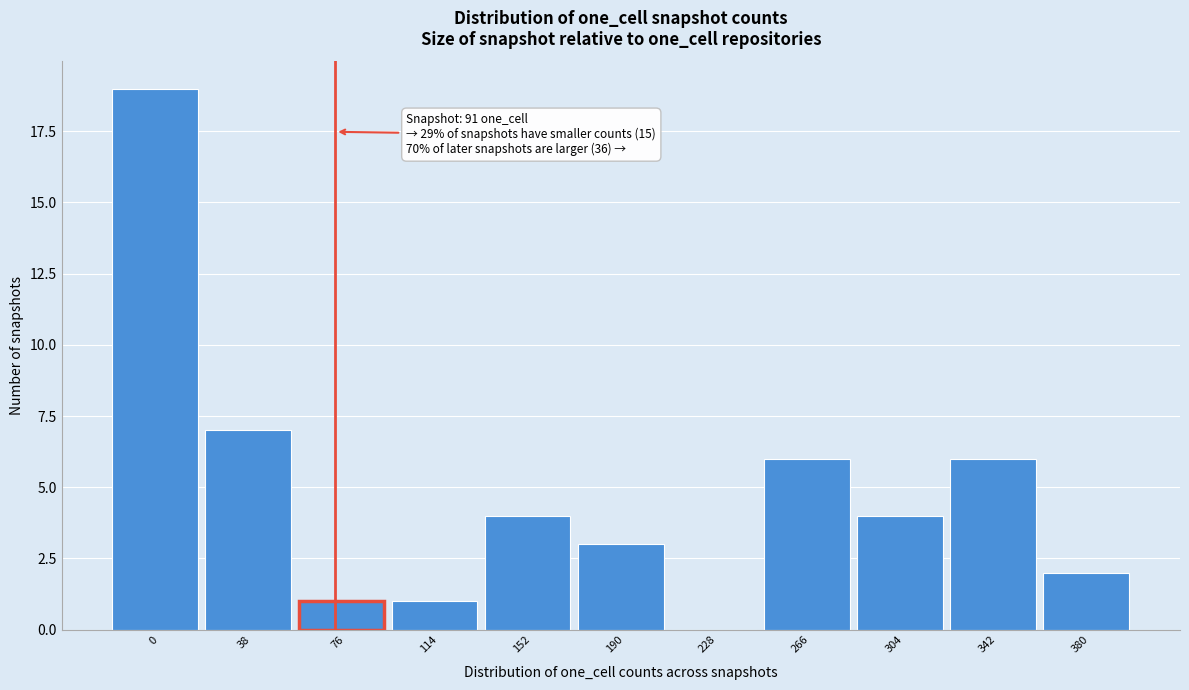

Reading left to right, transcribe all the data shown in this chart.

0=19	38=7	76=1	114=1	152=4	190=3	228=0	266=6	304=4	342=6	380=2